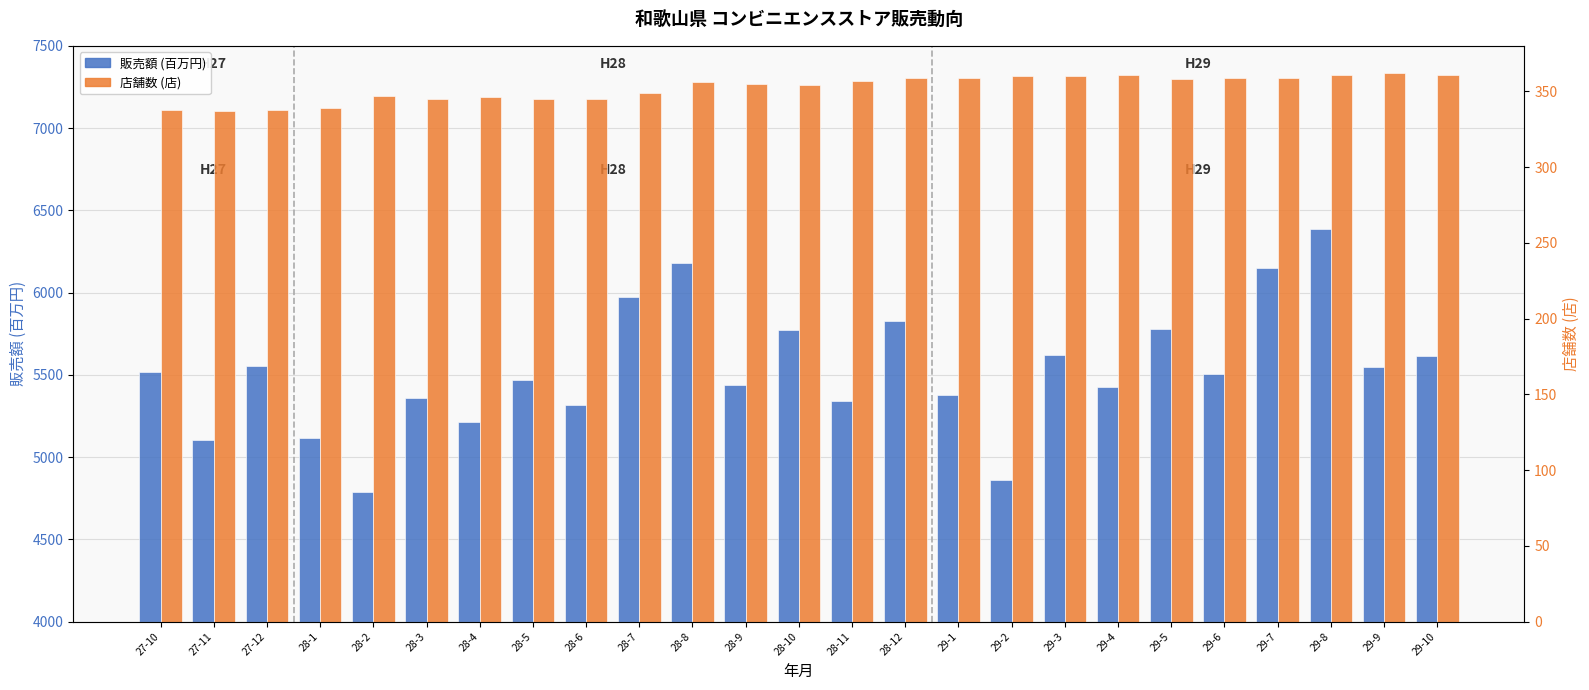

The 店舗数 (店) series shows 469 at 29-5. True or false?

False